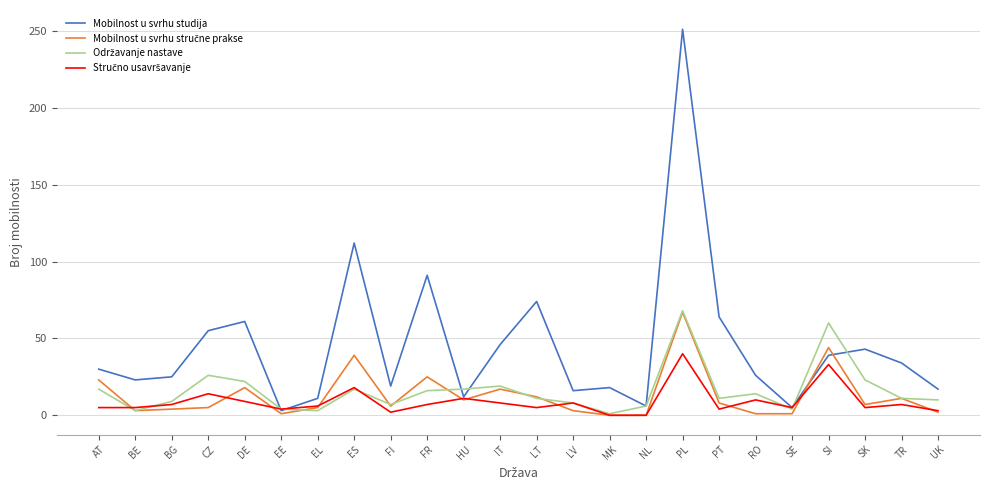

In Mobilnost u svrhu studija, how many points are higher than both neighbors (excluding endpoints)?

7